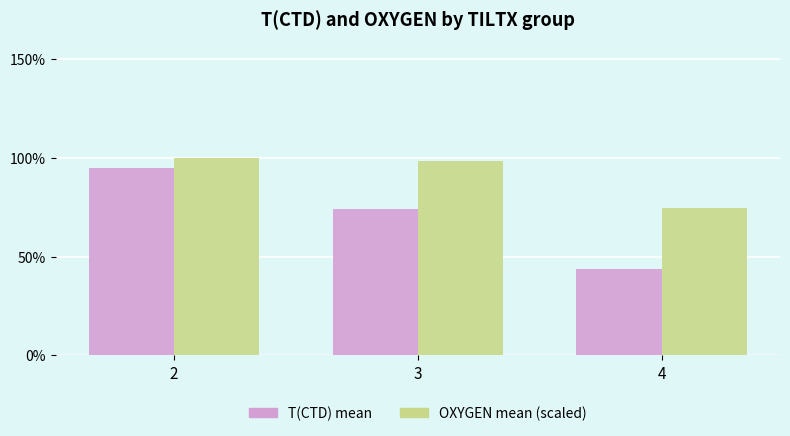

Which series has the widest spread of values?

T(CTD) mean